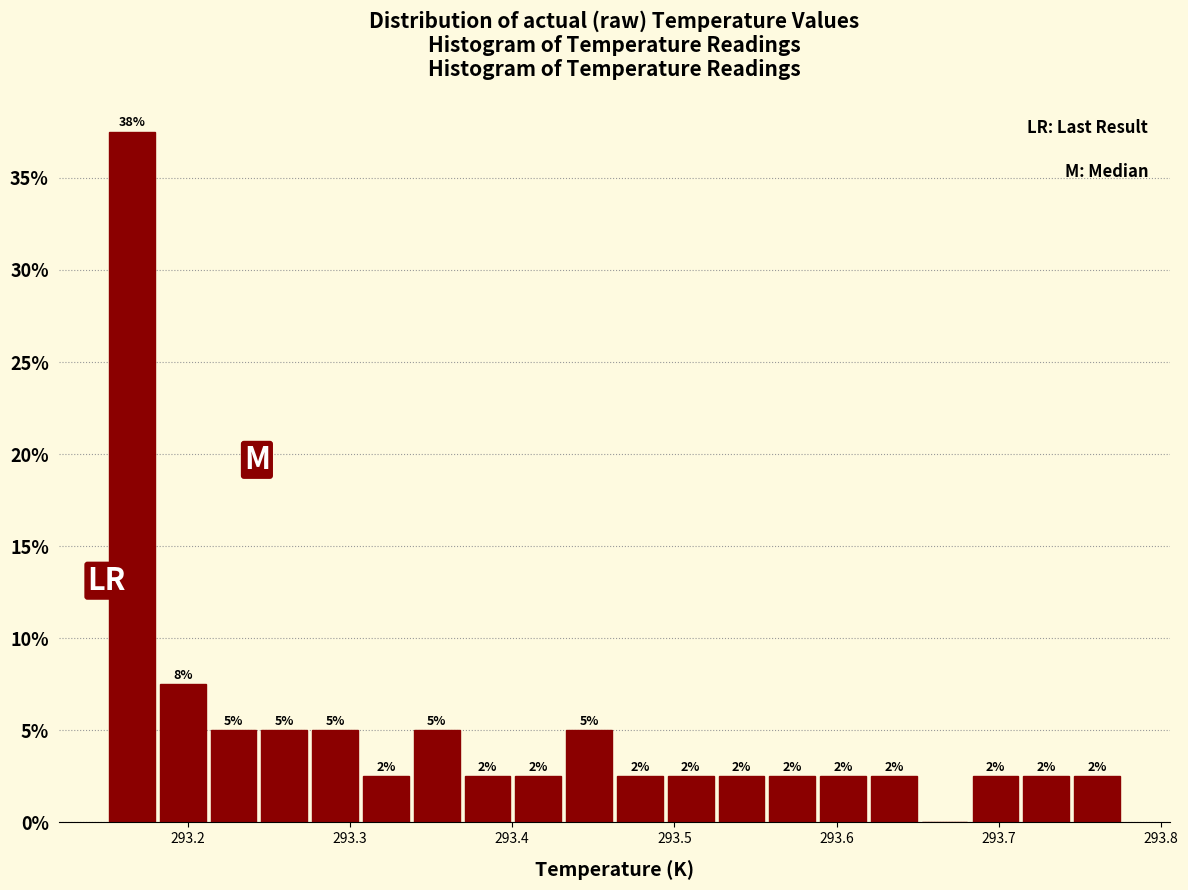

Around what value on the x-axis is the tallest bar? Give the approximate position of its centre, as read against the axis.

293.17